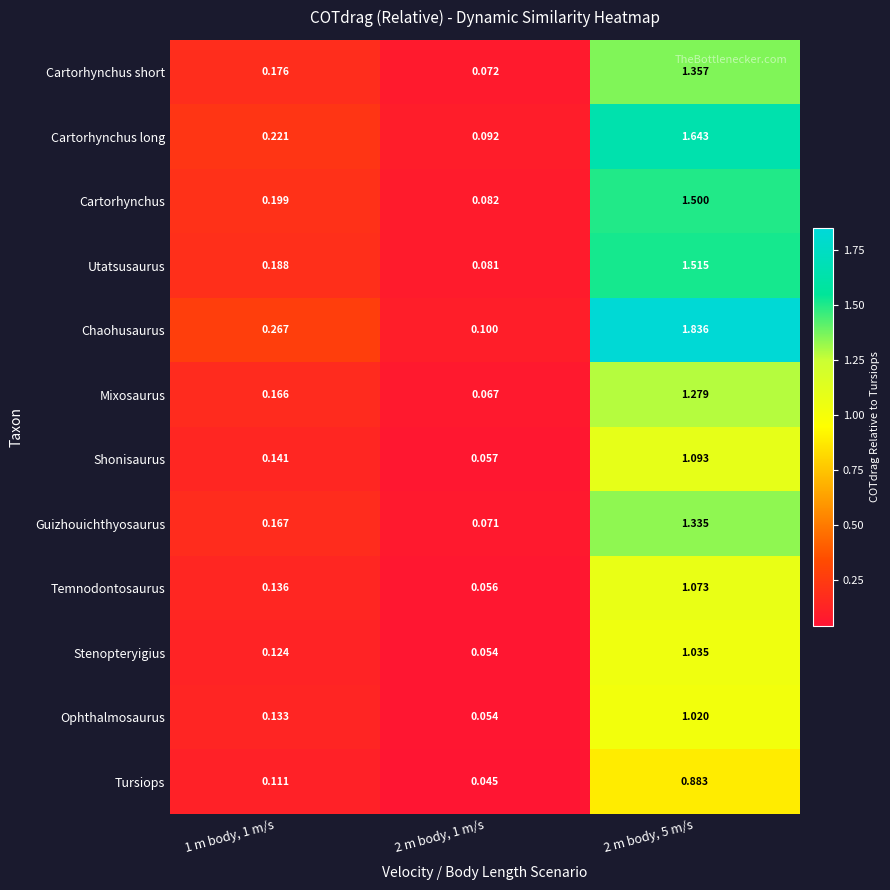

Which series has the largest total across all categories?

Chaohusaurus